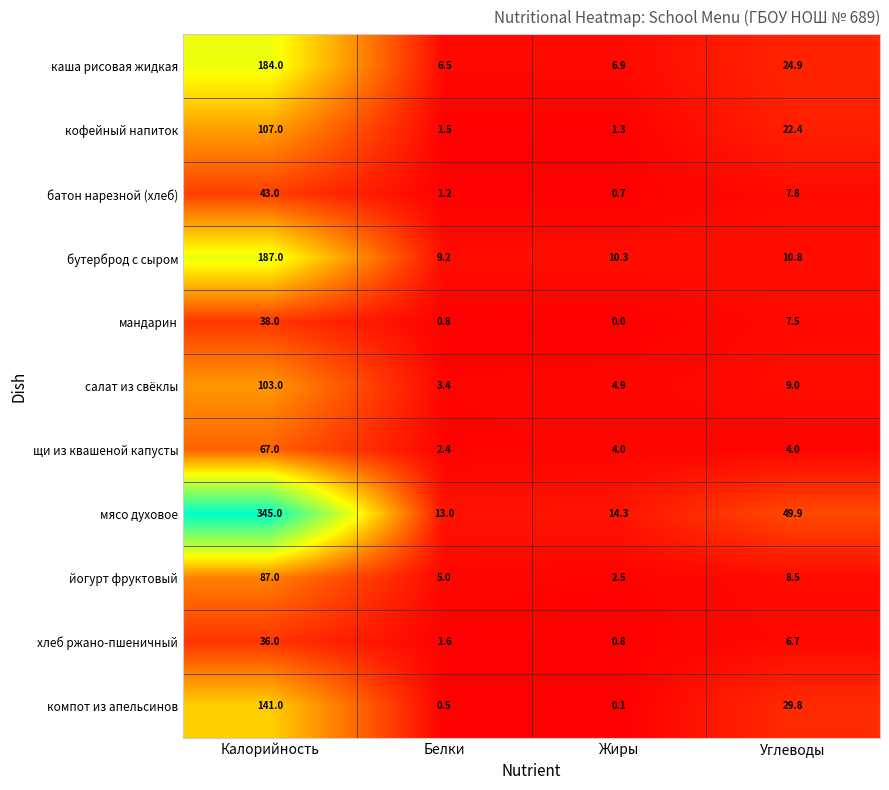

Count the number of data series in this chart.

11